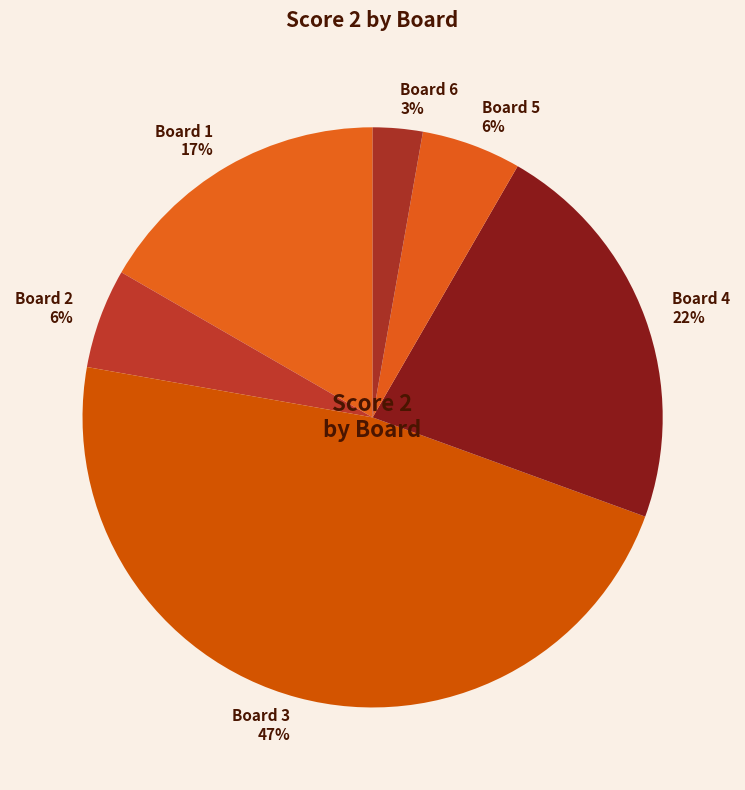

To the nearest percent, what is the average slice percentage?

17%